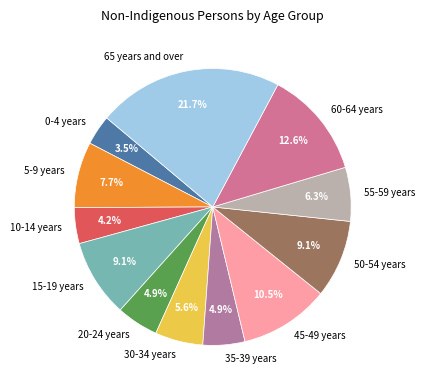

Which slice is the largest?

65 years and over